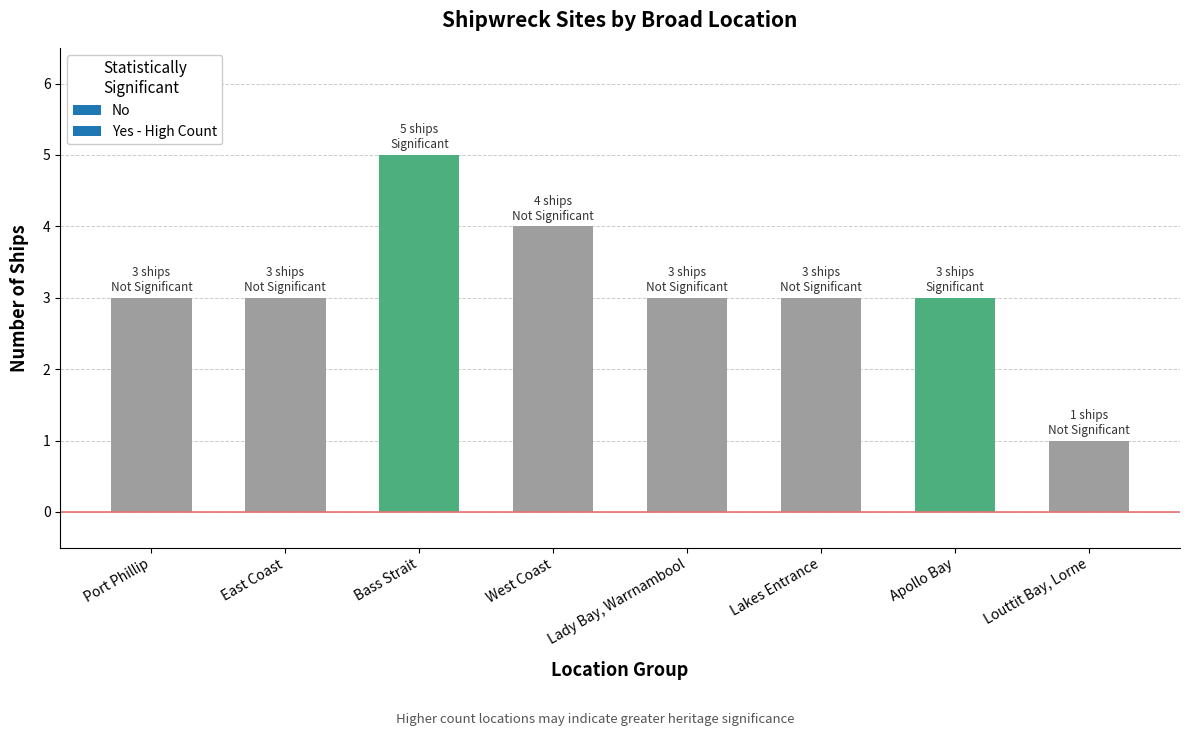

Are the bars grouped side by side (vs. stacked)?

No